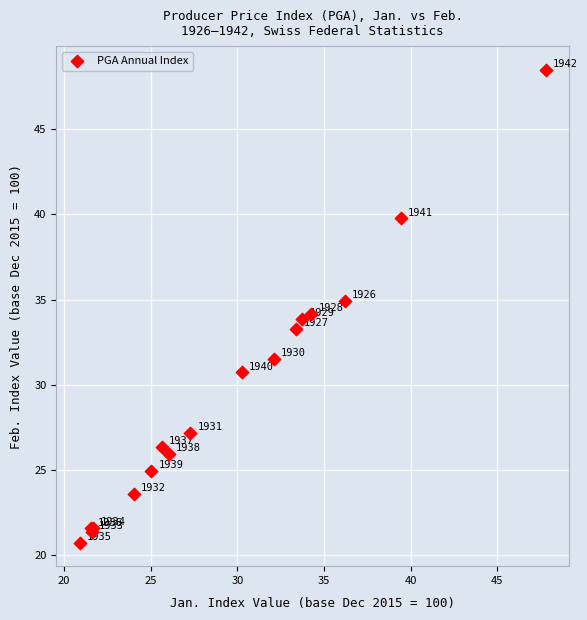

What Y value in the scatter plot is closest to 34?

34.2